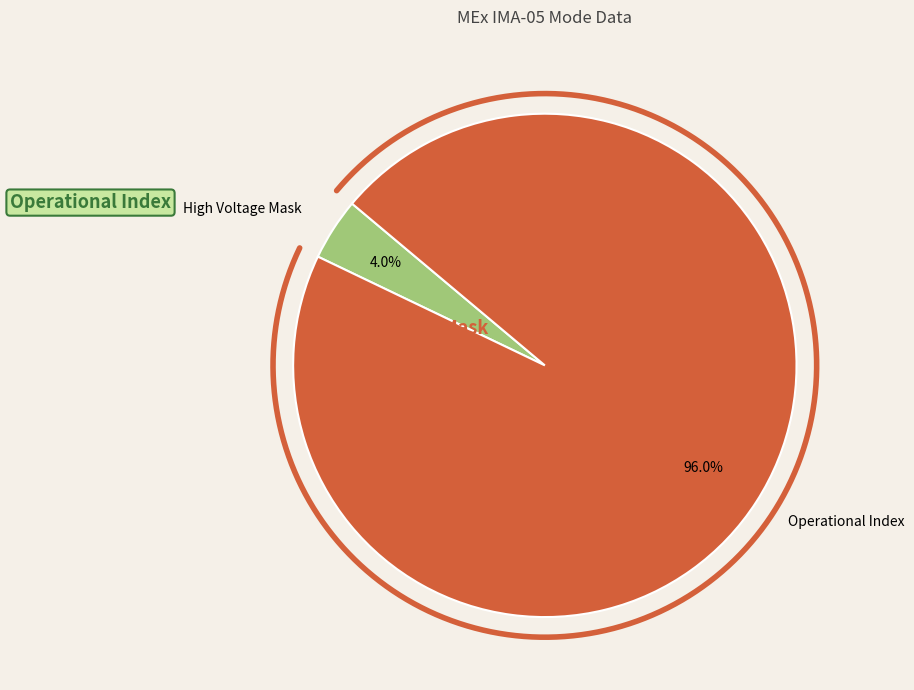

Does any single category account for the majority?

Yes